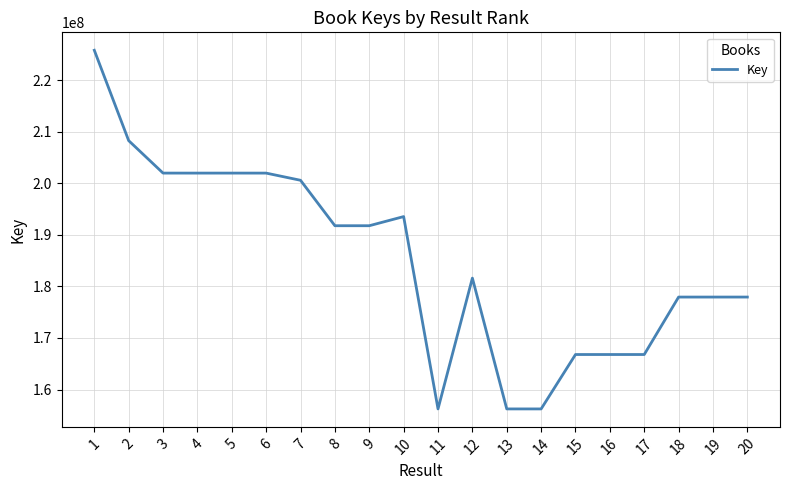

What is the greatest value displayed?

225778237